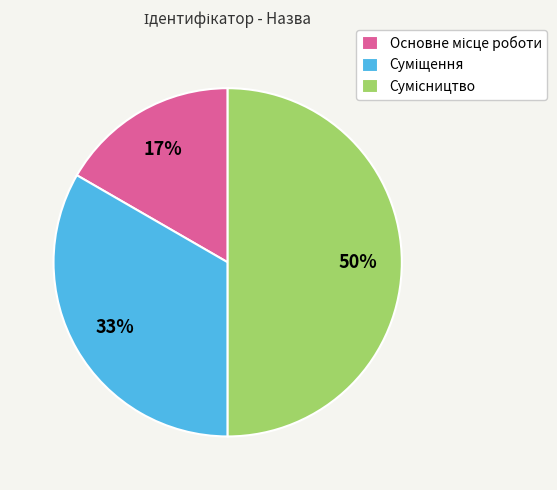

To the nearest percent, what is the difference between the largest and smallest slice percentages?

33%